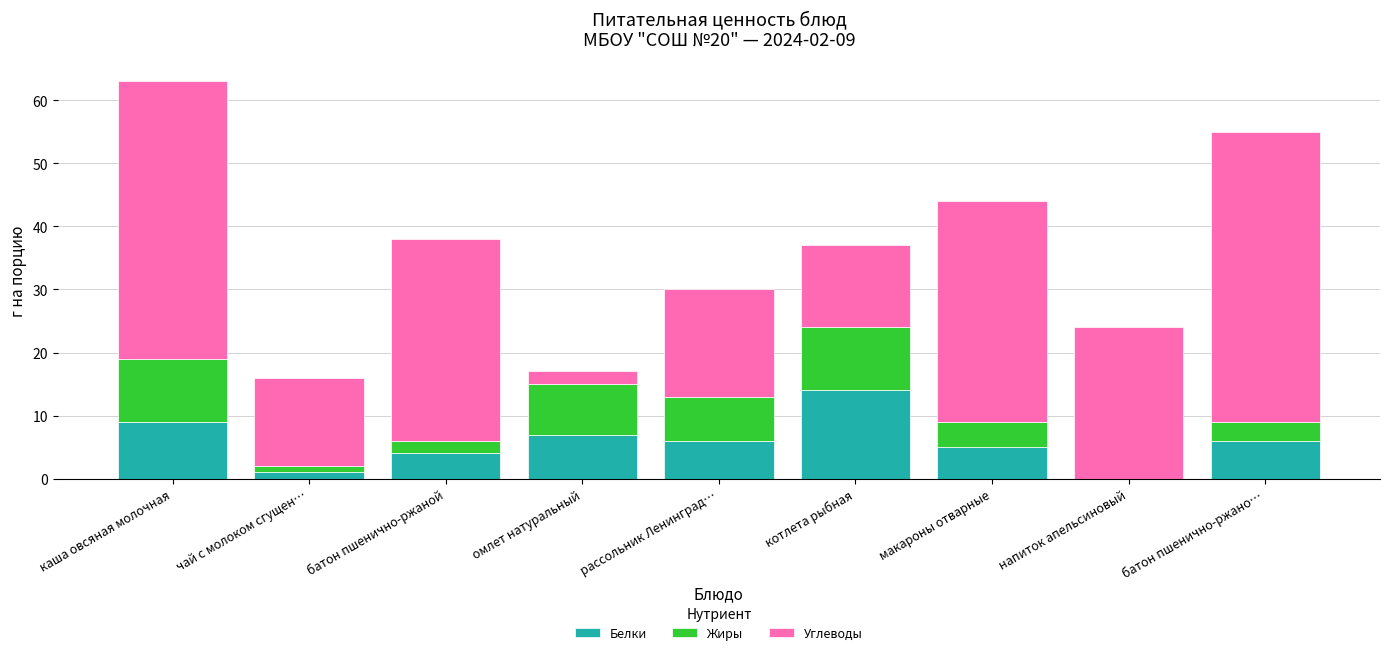

The Белки series shows 25 at котлета рыбная. True or false?

False